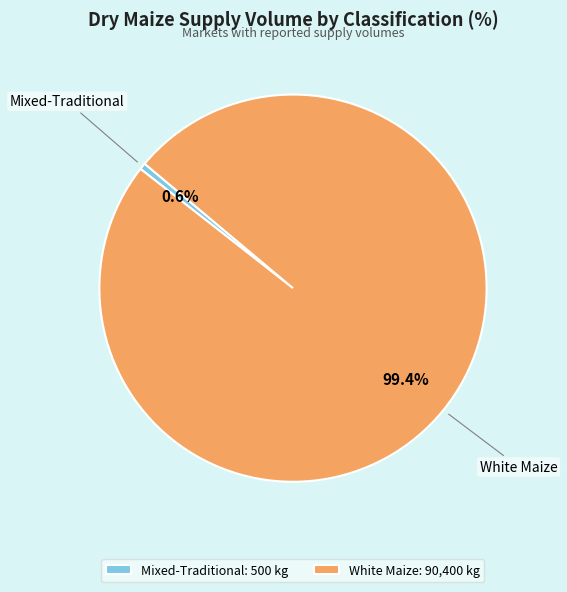

How many segments does this pie chart have?

2